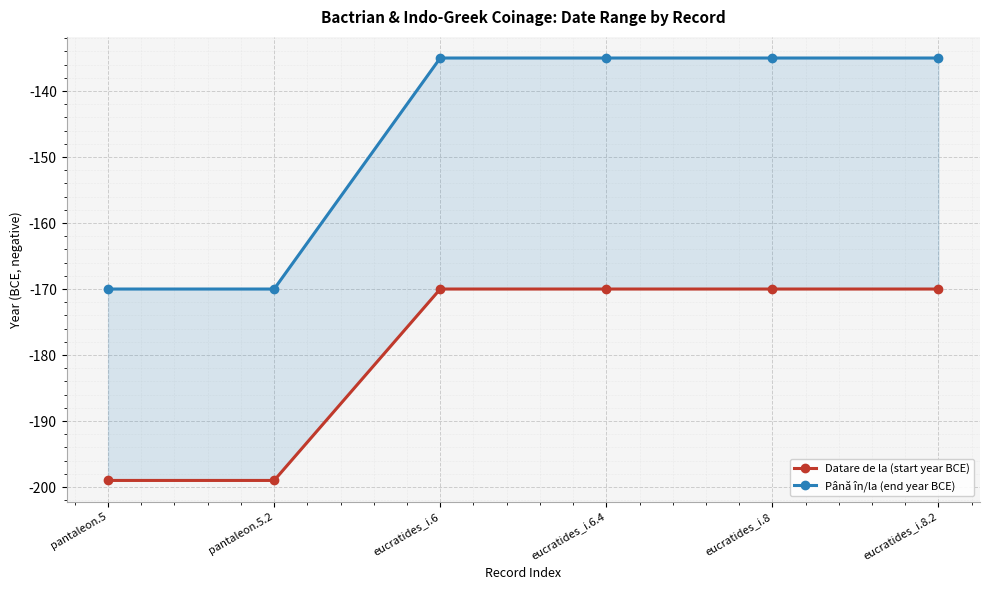

What is the total value across all series at eucratides_i.8?

-305